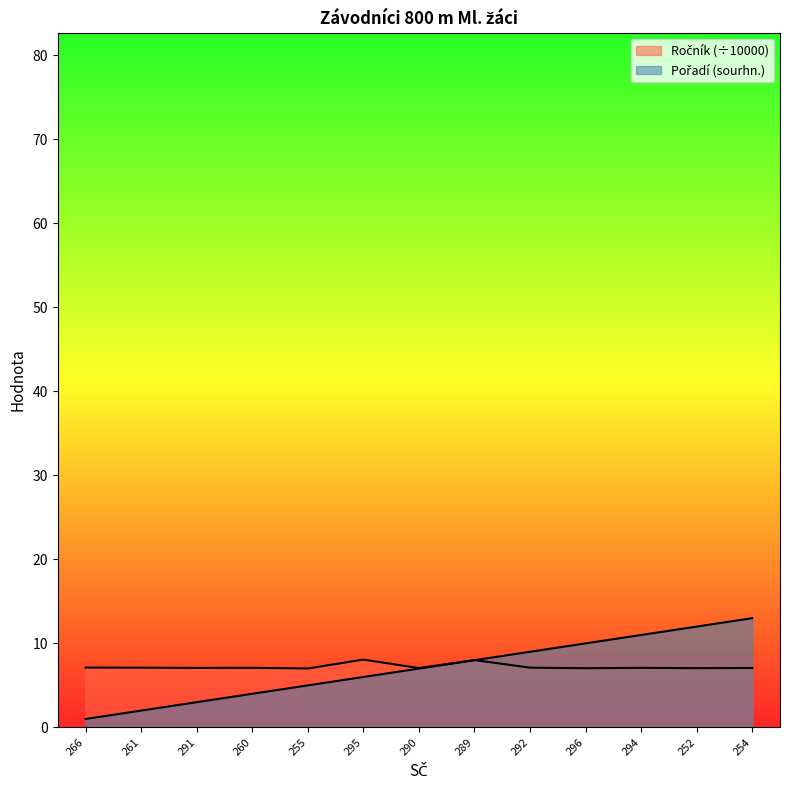

Which series changed the most between 291 and 292?

Pořadí (sourhn.)